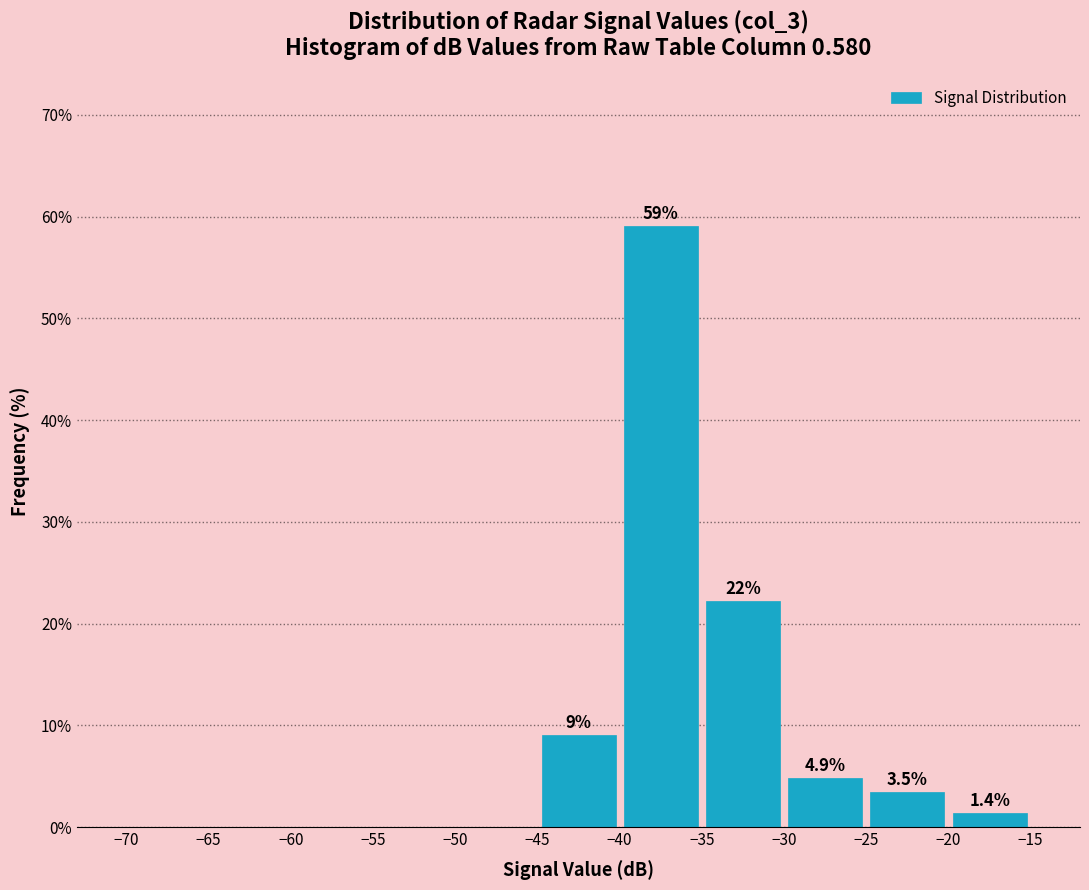

Which range on the x-axis has the tallest bar?

-40 to -35